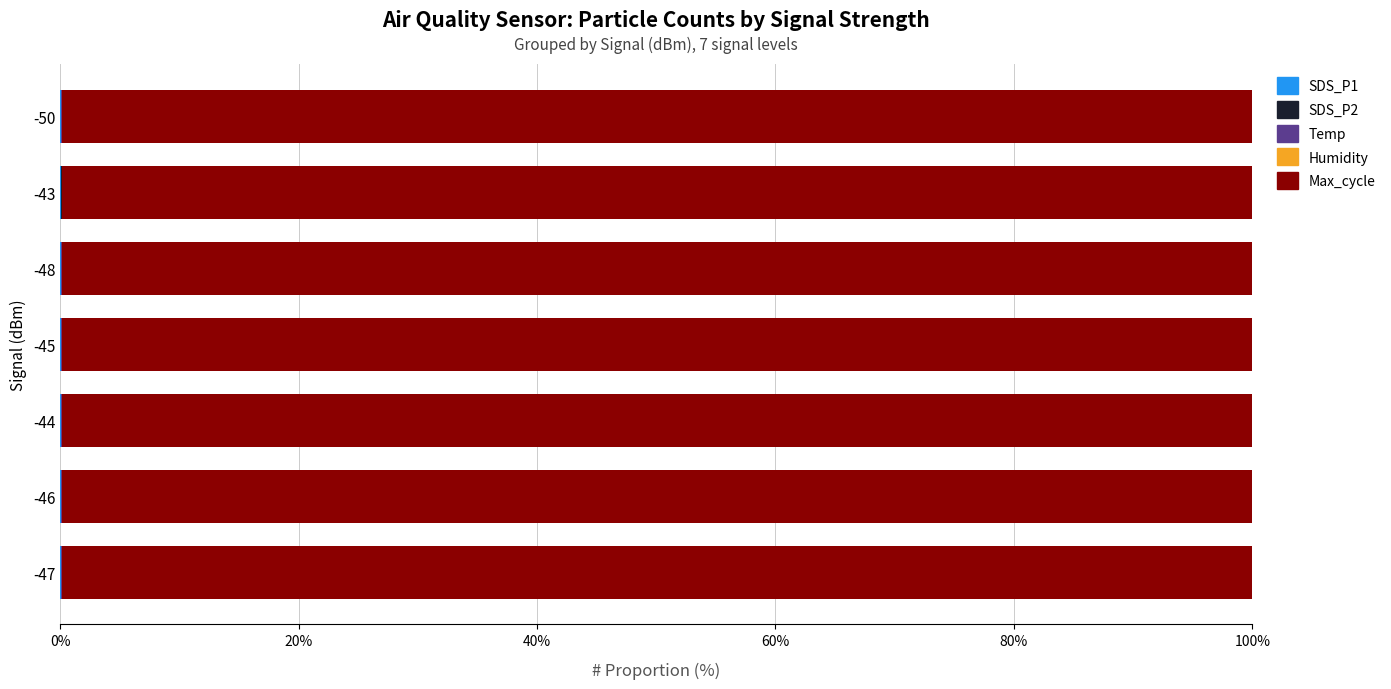

Count the number of data series in this chart.

5